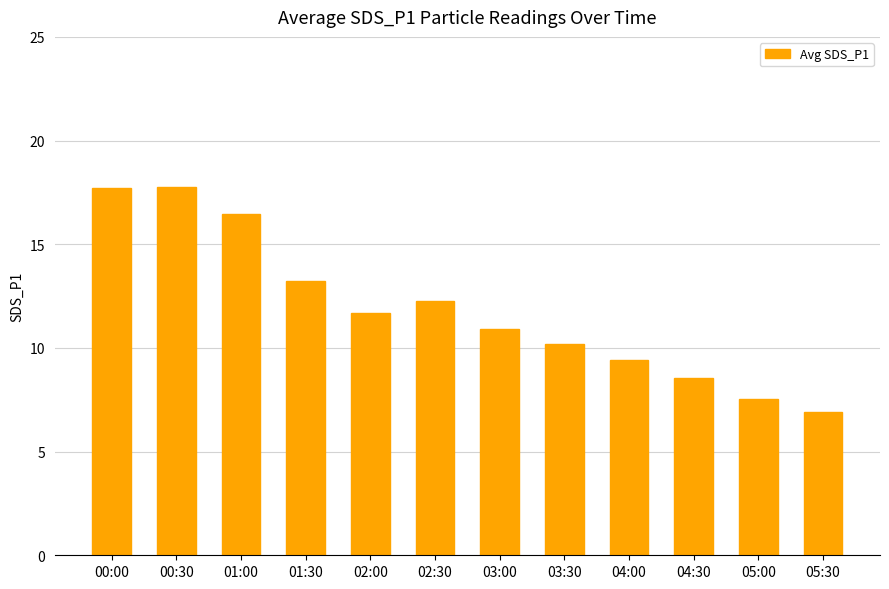

Which category has the lowest value across all series?

05:30